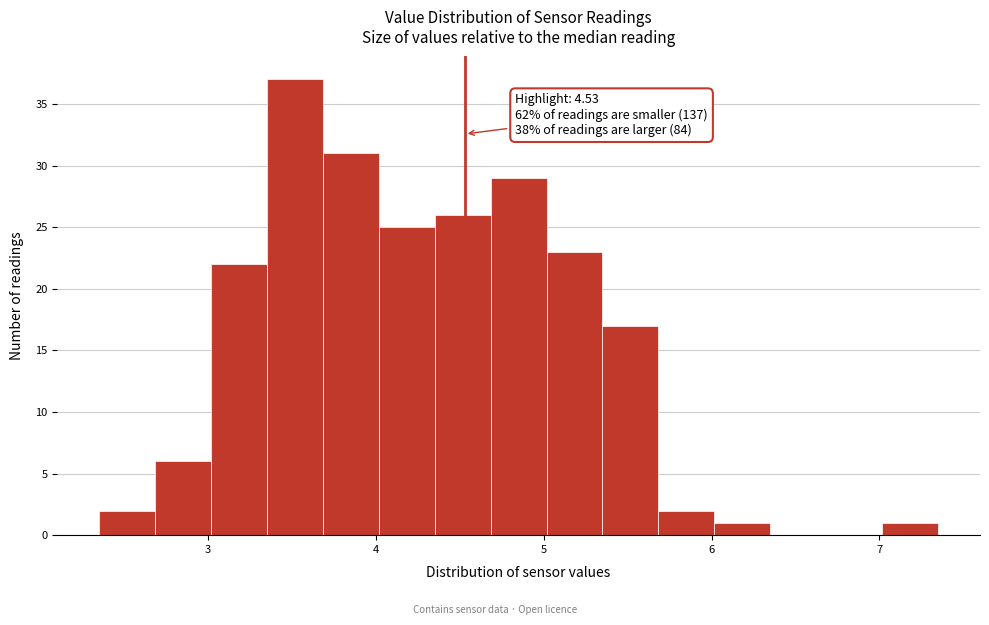

Read against the x-axis, roughly where is the centre of the tallest bar?

3.5